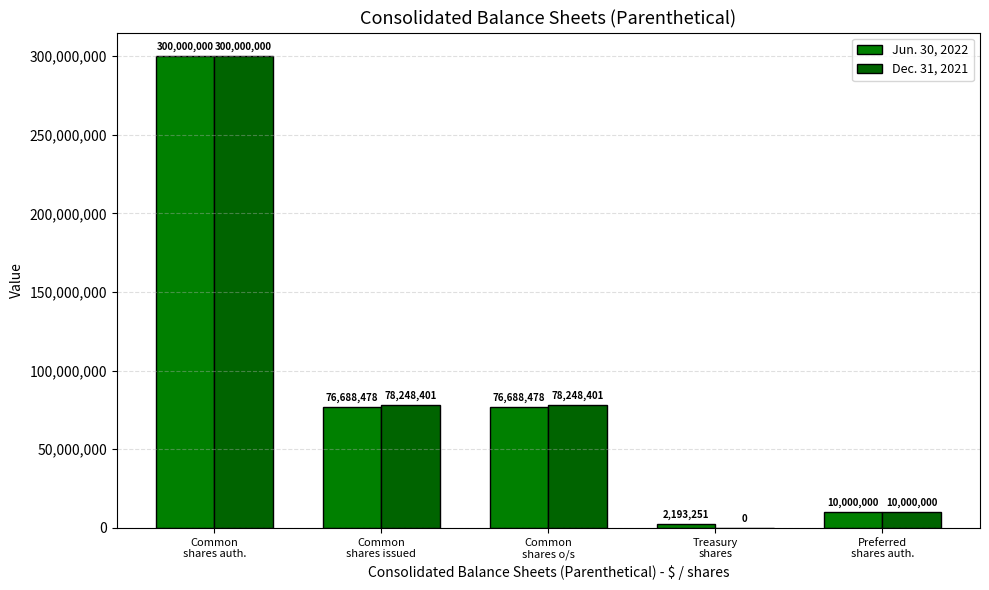

What is the spread (max minus min) of values at Treasury
shares?

2193251